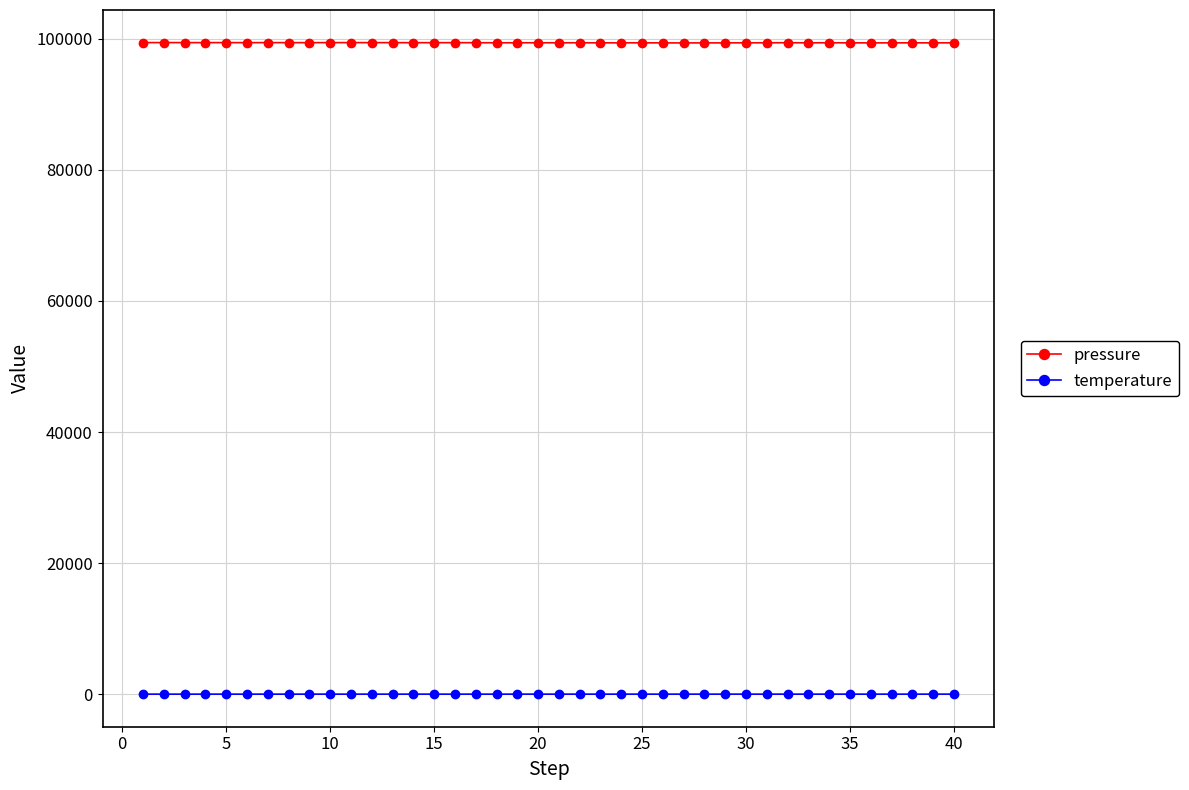

Which series has the widest spread of values?

pressure